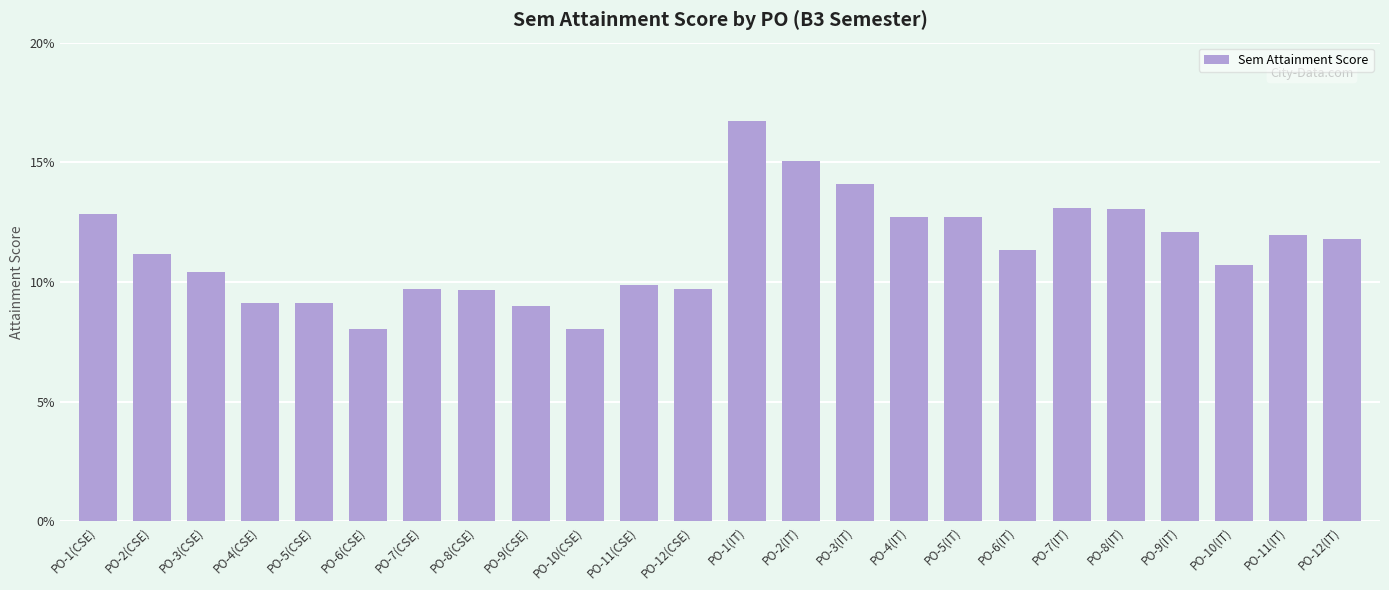

How many values exceed 11?

13